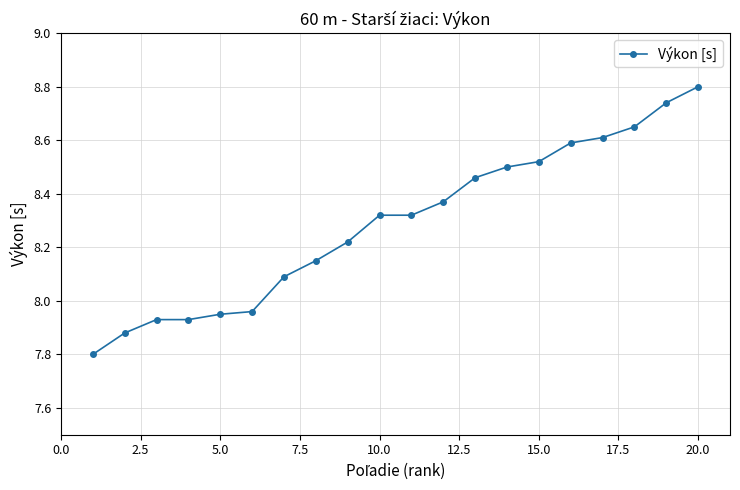

What is the sum of all values?

165.8